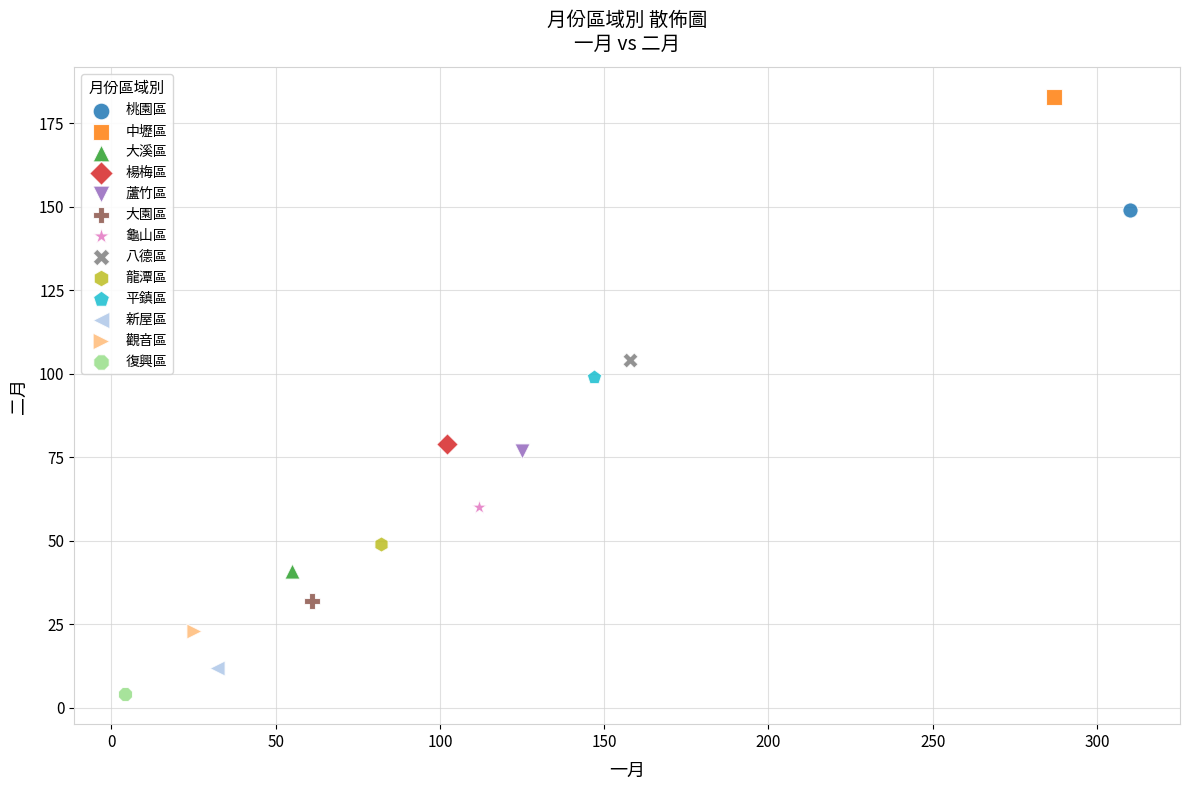

Which series contains the highest Y value?

中壢區